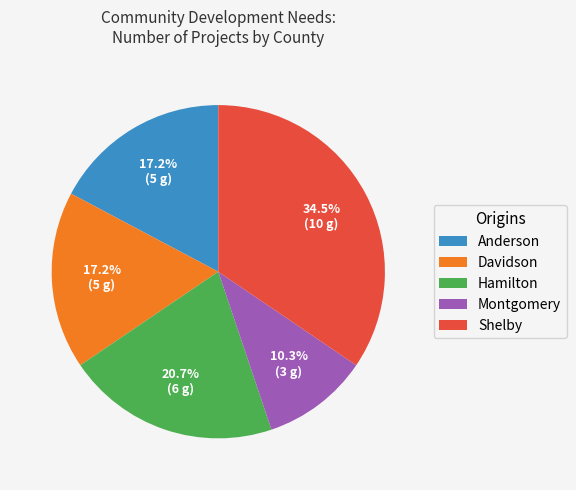

True or false: Anderson accounts for 17% of the total.

True